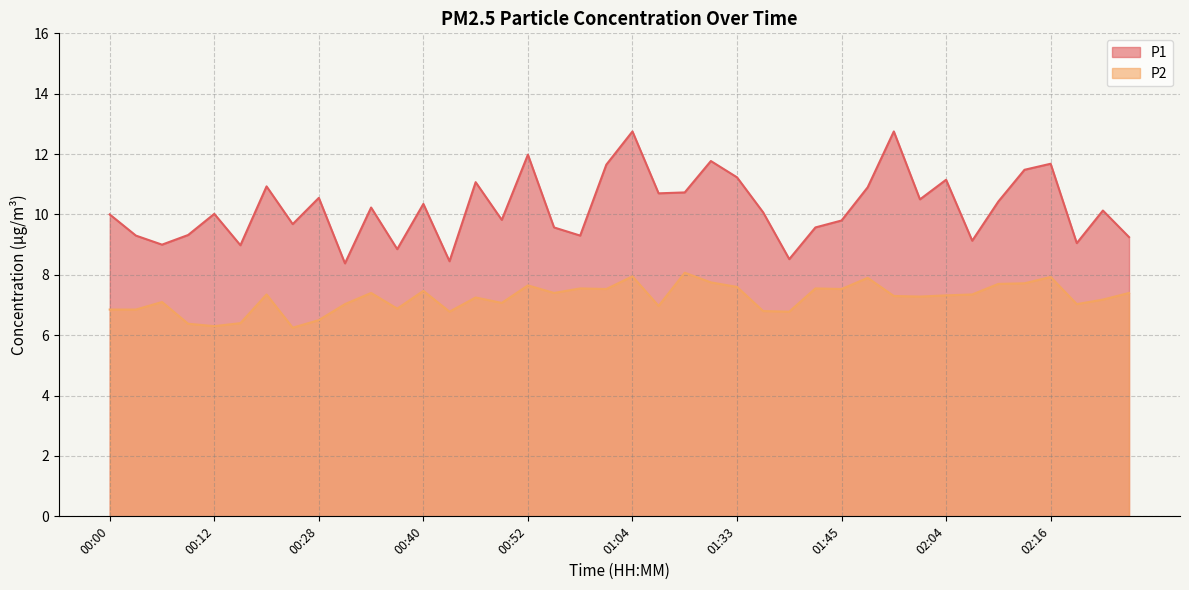

List the labels in order of P1 value, smallest first.

00:31, 00:43, 01:39, 00:37, 00:15, 00:06, 02:19, 02:07, 02:25, 00:03, 00:58, 00:09, 00:55, 01:42, 00:21, 01:45, 00:49, 00:00, 00:12, 01:36, 02:22, 00:34, 00:40, 02:10, 02:01, 00:28, 01:10, 01:20, 01:52, 00:18, 00:46, 02:04, 01:33, 02:13, 01:01, 02:16, 01:30, 00:52, 01:04, 01:58